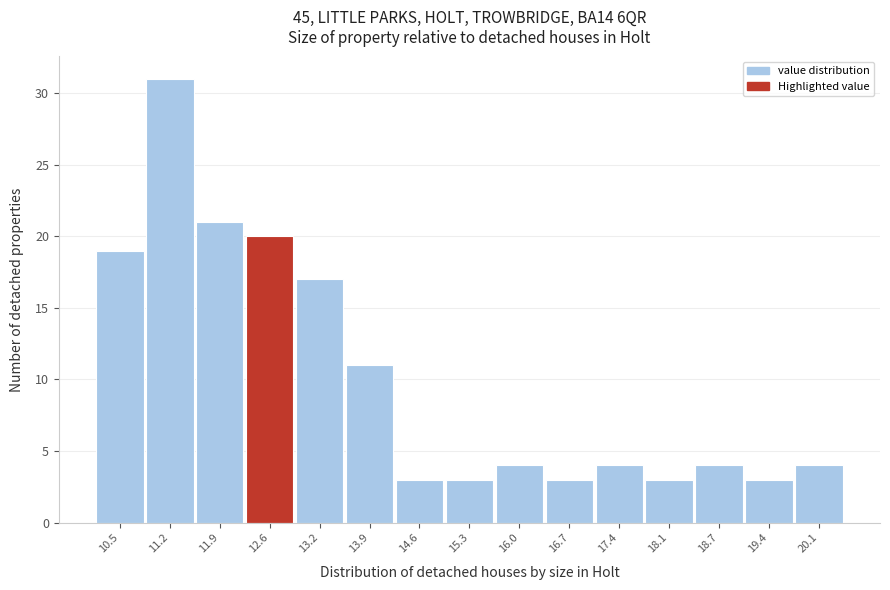

Reading right to left, what are all the values shown in this chart?

20.1=4	19.4=3	18.7=4	18.1=3	17.4=4	16.7=3	16.0=4	15.3=3	14.6=3	13.9=11	13.2=17	12.6=20	11.9=21	11.2=31	10.5=19